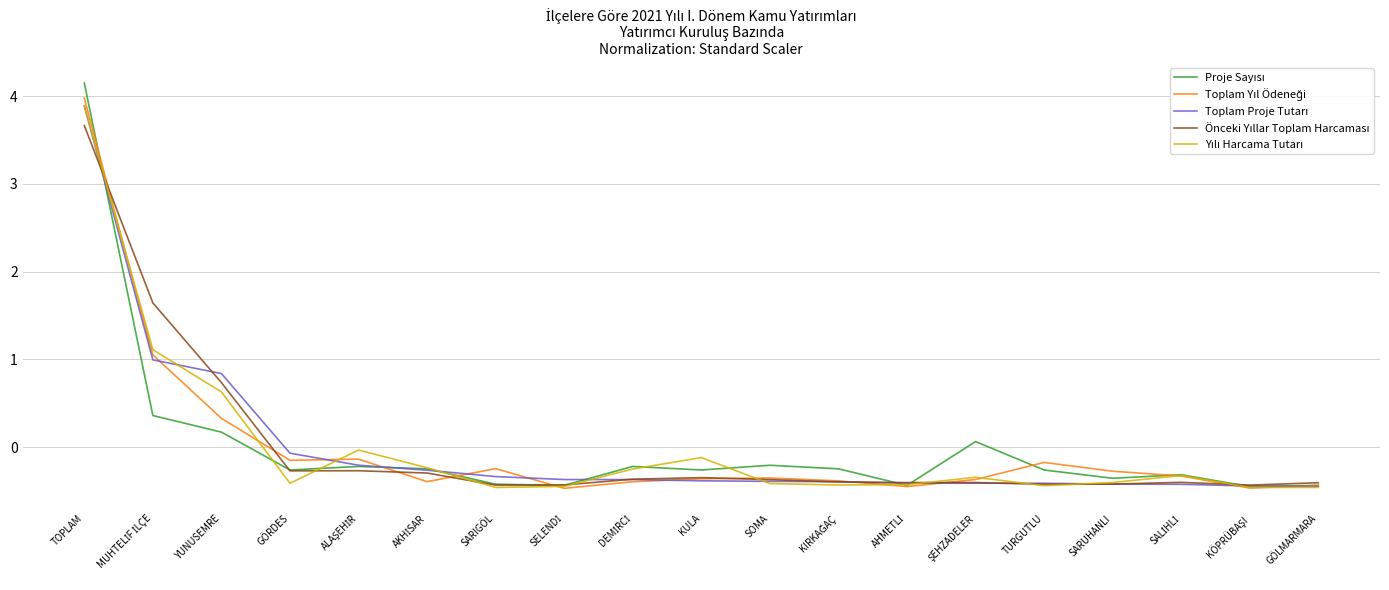

At which category does the chart reach its peak across all series?

TOPLAM